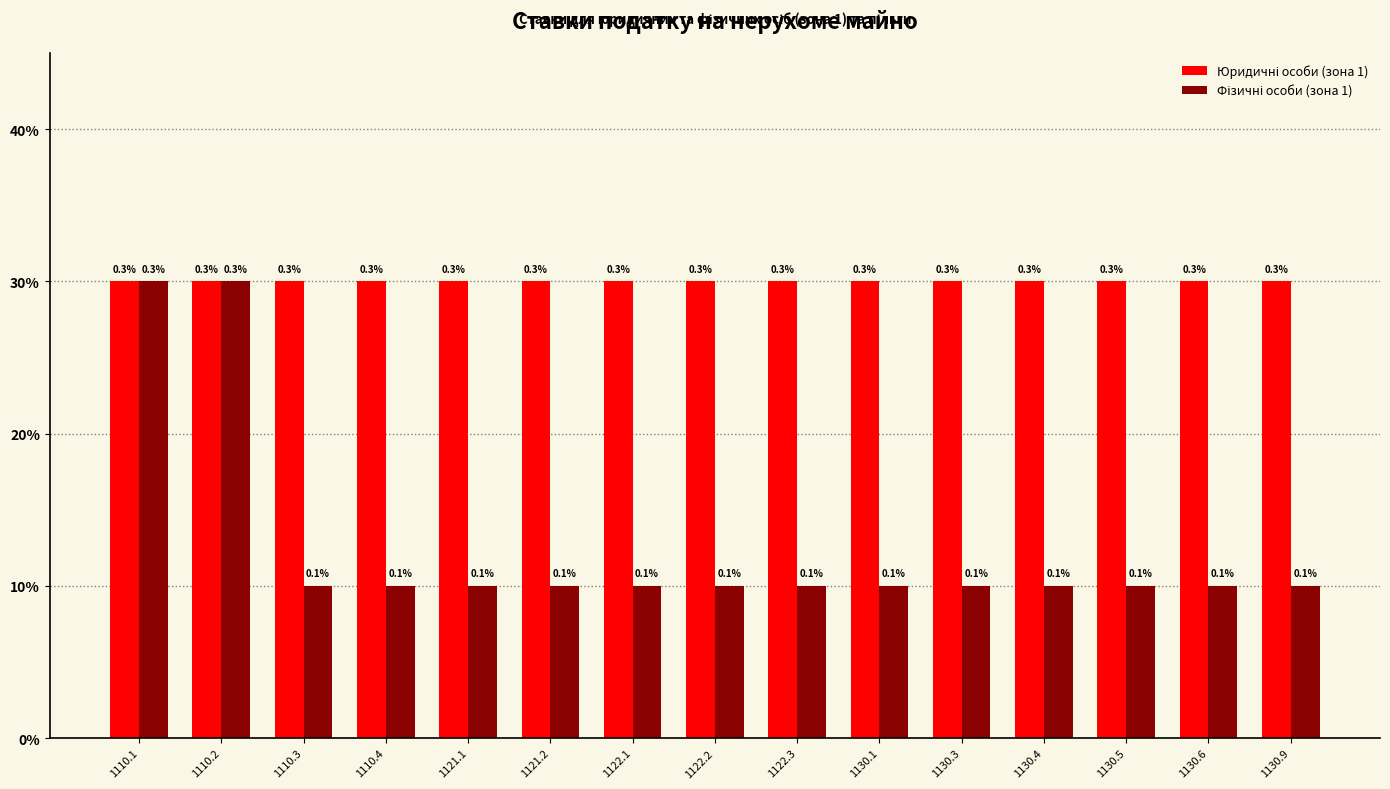

Are the bars grouped side by side (vs. stacked)?

Yes